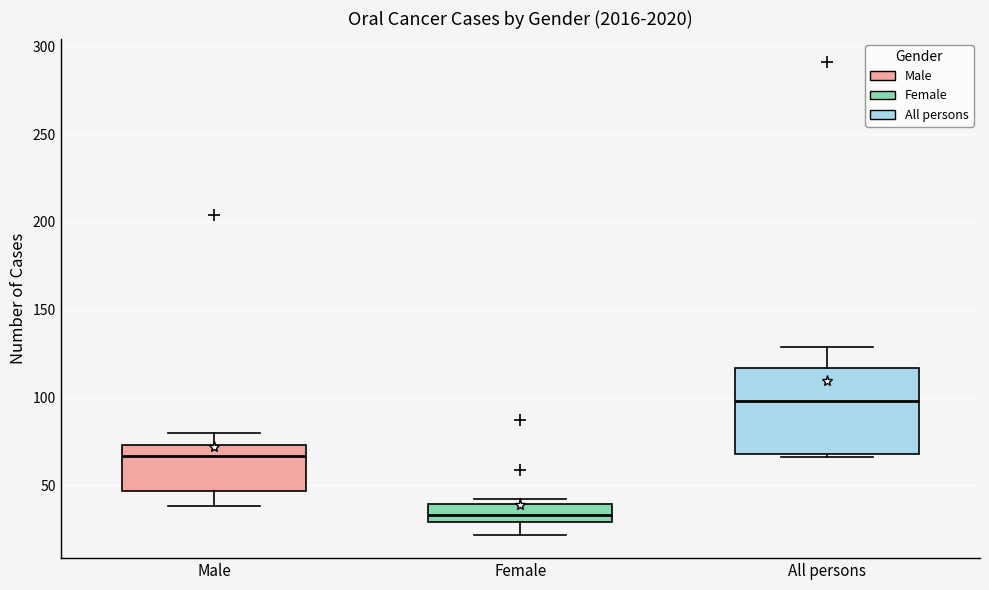

Where does the upper whisker of the box for All persons end on the y-axis? The values are not printed on the chart, so give them approximately, as read against the axis.

130